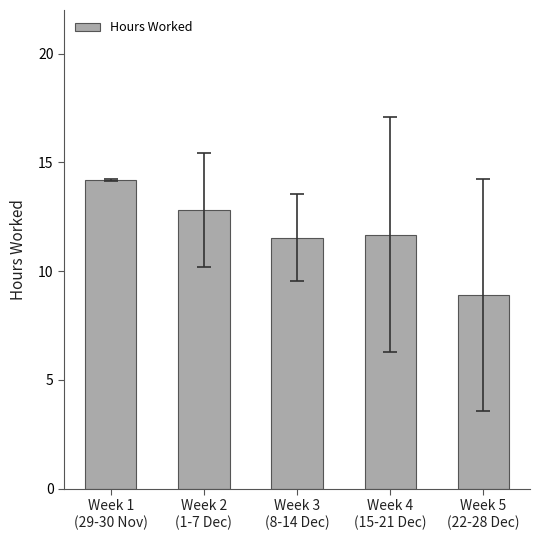

True or false: the data shows 12.8 at Week 2
(1-7 Dec).

True